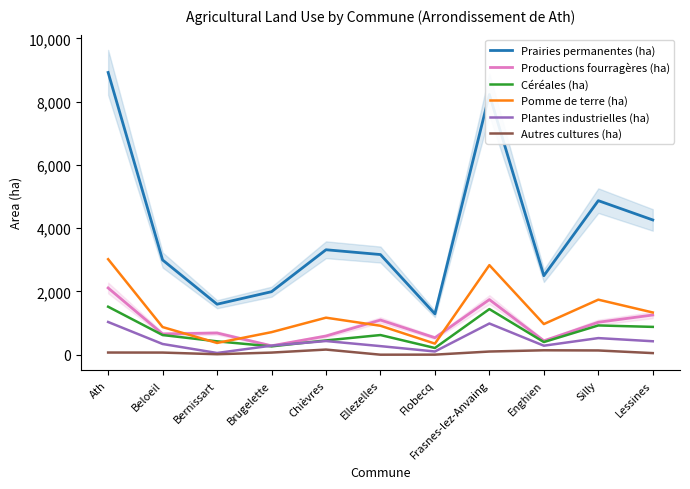

What is the value of the Céréales (ha) point at the 9th from the left?

400.0